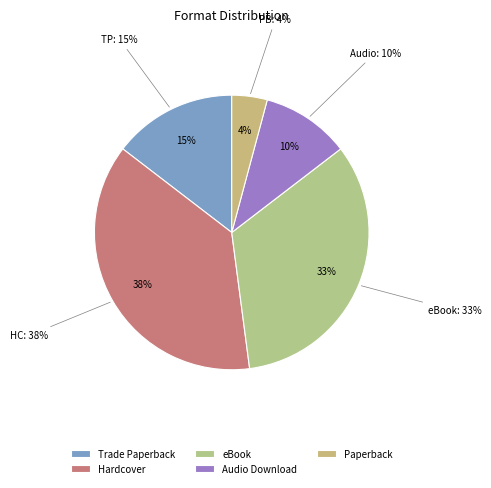

Is there a majority slice in this chart?

No